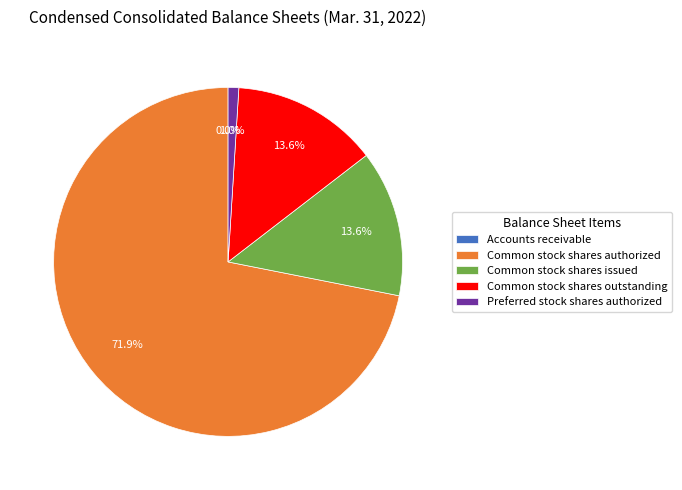

To the nearest percent, what is the difference between the largest and smallest slice percentages?

72%